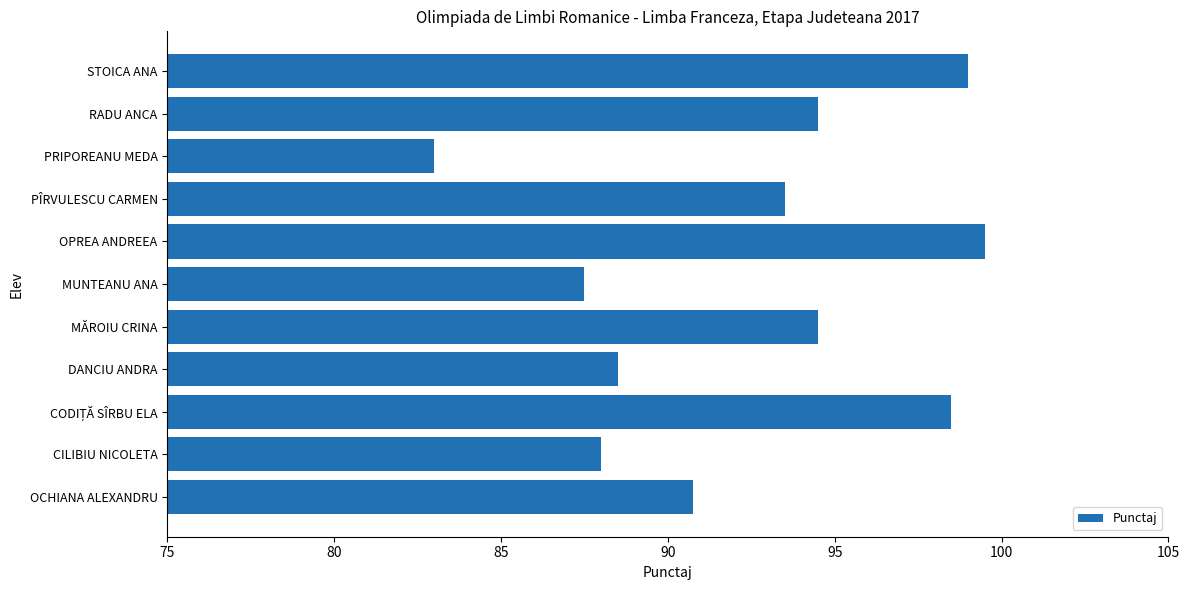

True or false: the data shows 87.5 at MUNTEANU ANA.

True